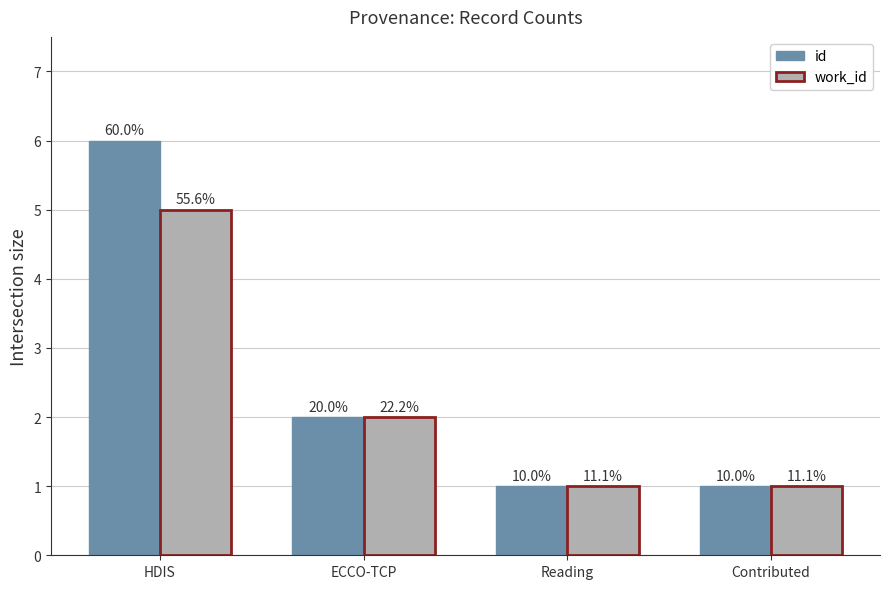

What are all the series names shown in the legend?

id, work_id